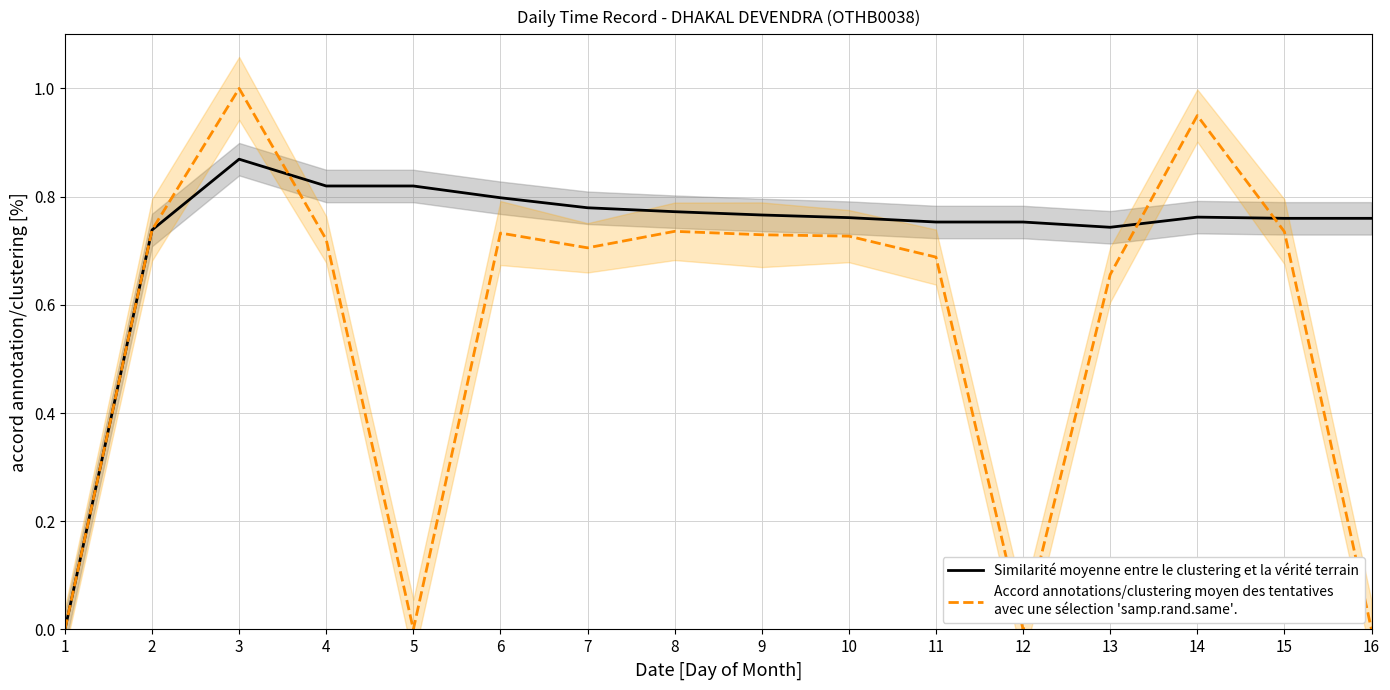

What is the total value across all series at 16?

0.8